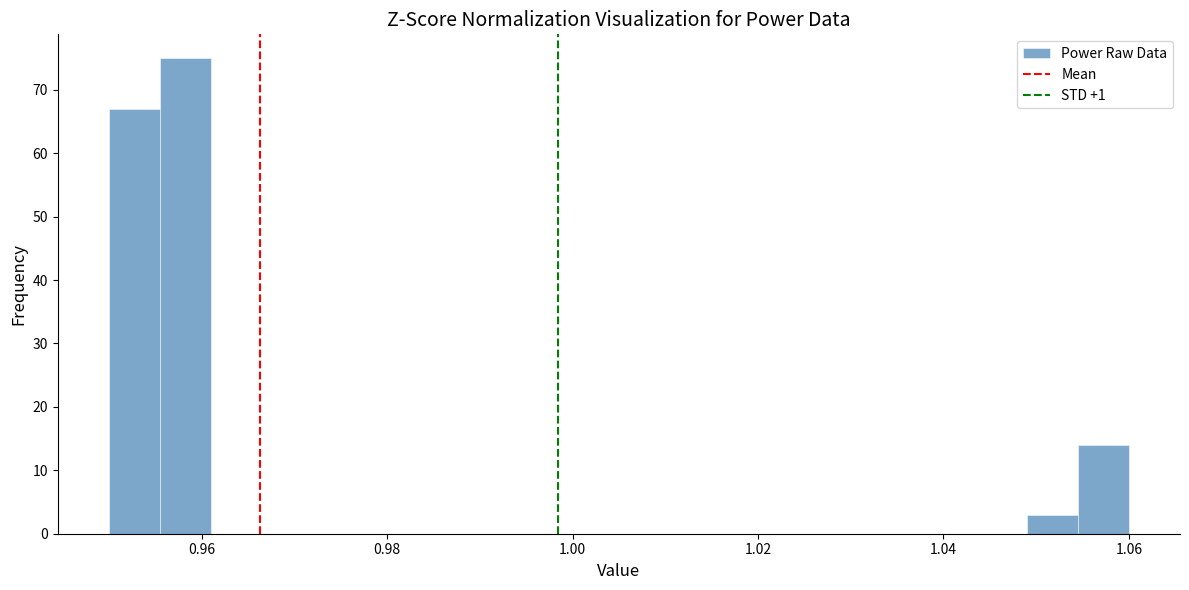

Read against the x-axis, roughly where is the centre of the tallest bar?

0.958